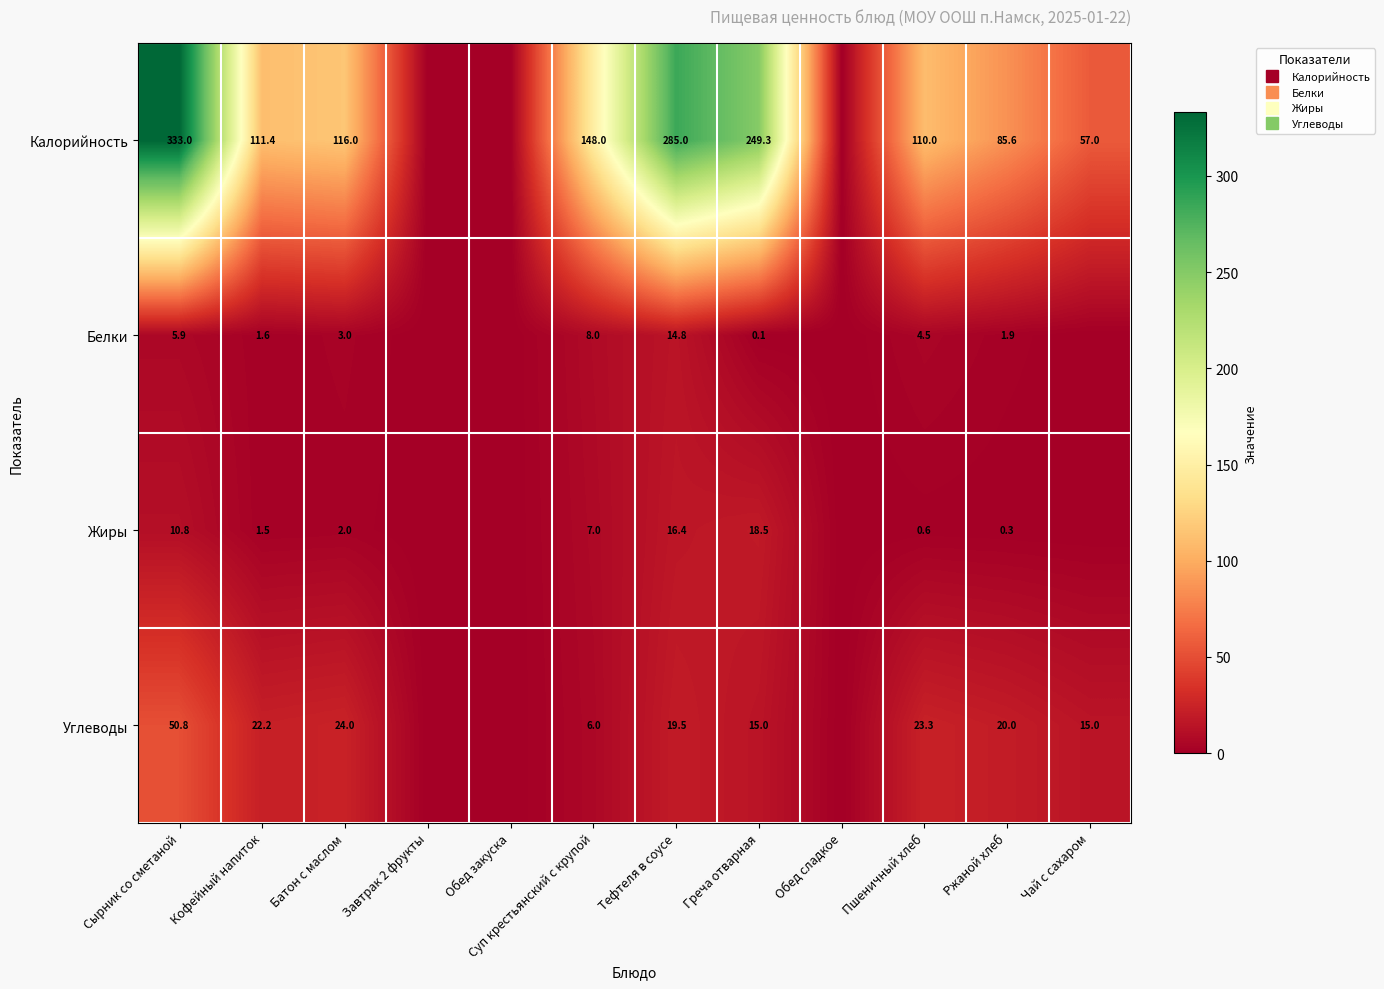

At which label is Калорийность closest to 166?

Суп крестьянский с крупой